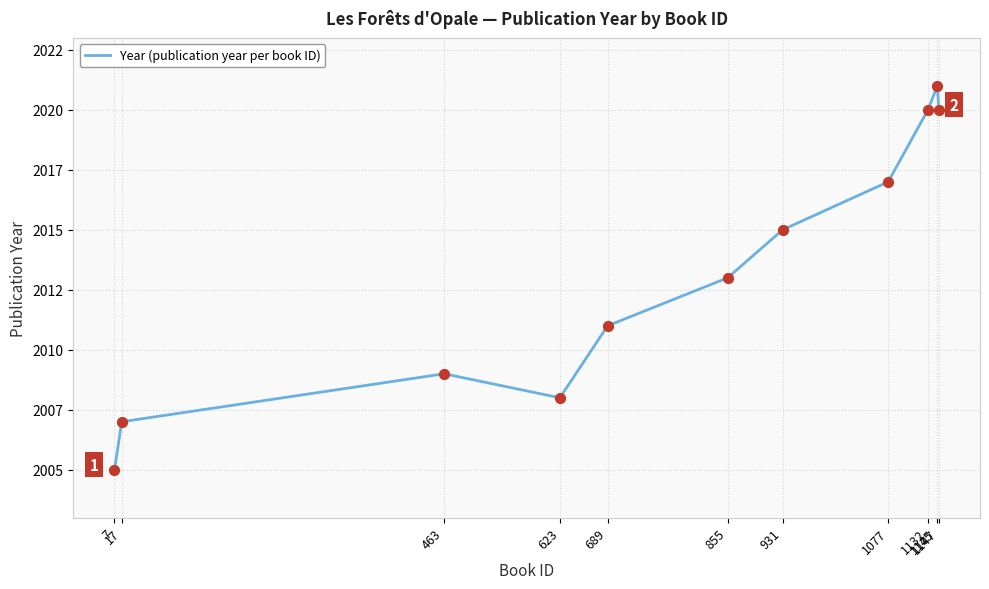

What is the change in value from 7 to 463?

+4